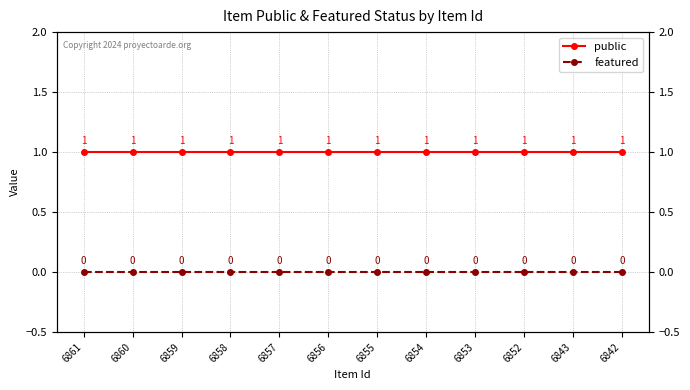

Which has a higher value, 6855 or 6861?

6855